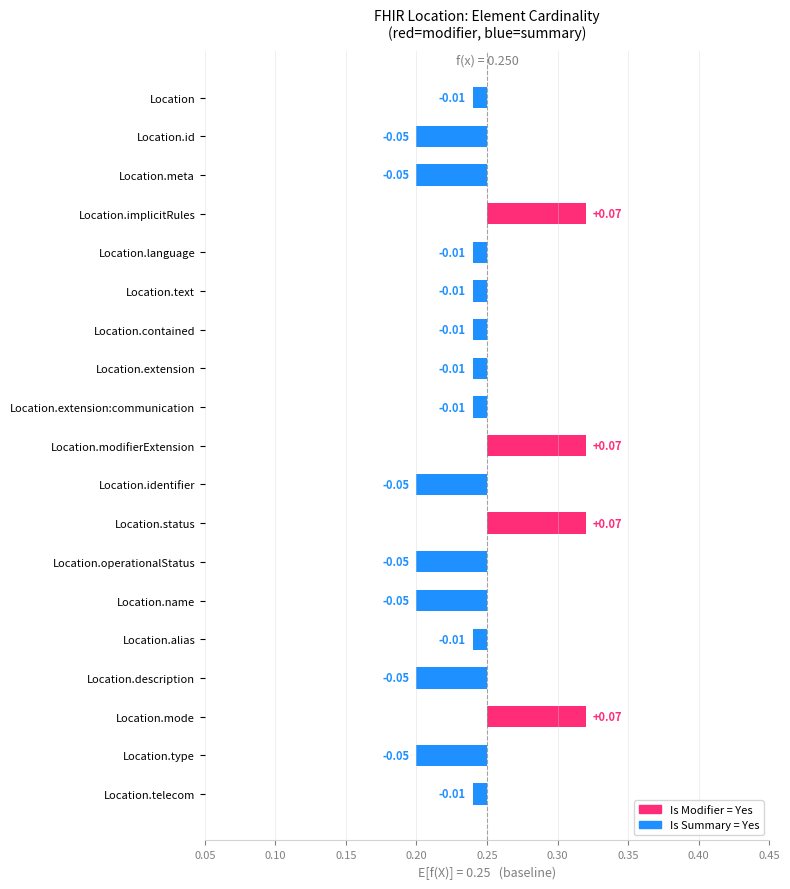

Between 18 and 0.05, which is larger?

18